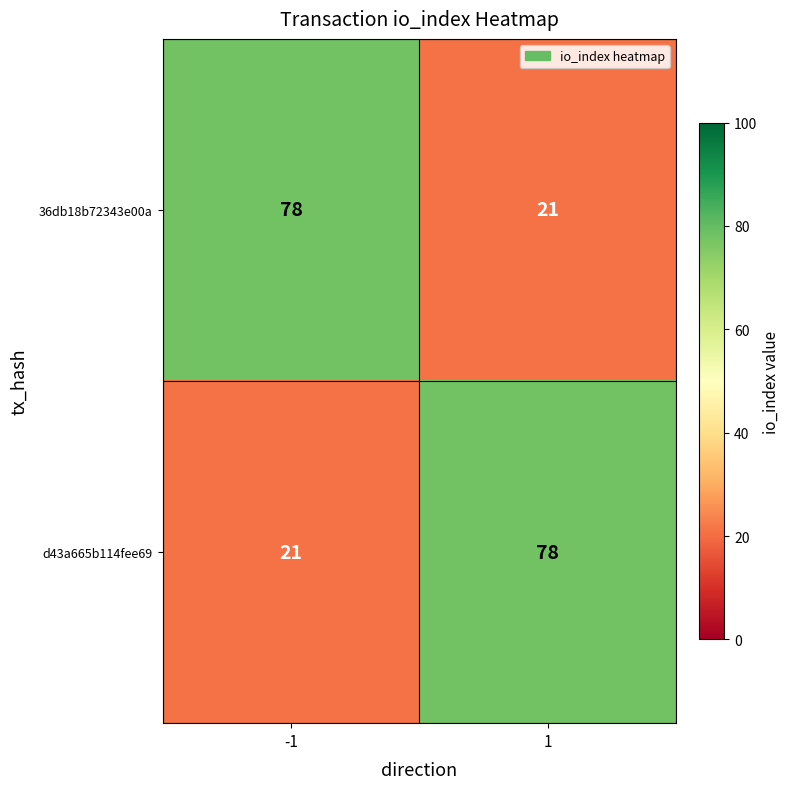

What is the difference between the highest and lowest values at -1?

57